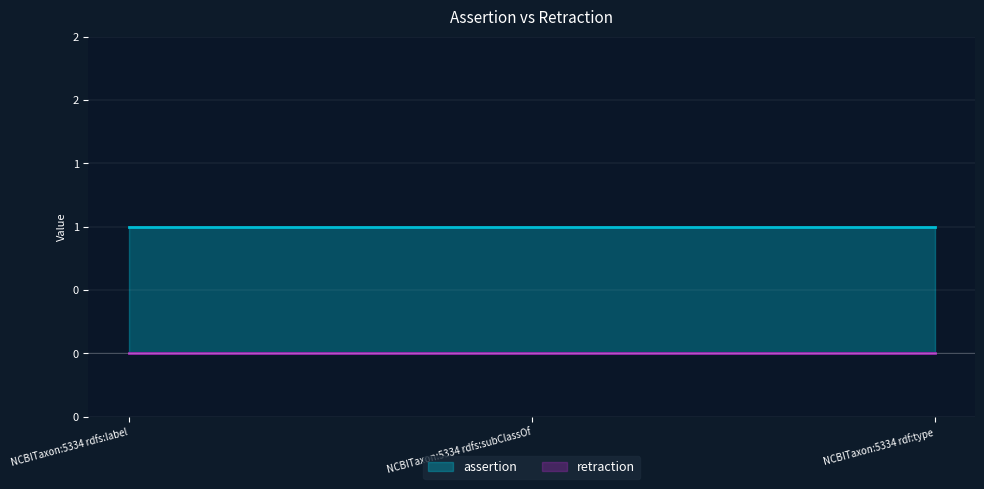

Is it true that assertion equals 1 at NCBITaxon:5334 rdf:type?

True